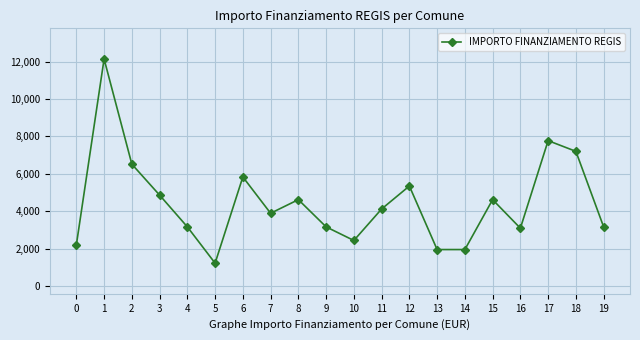

What is the difference between the maximum and minimum values?

10935